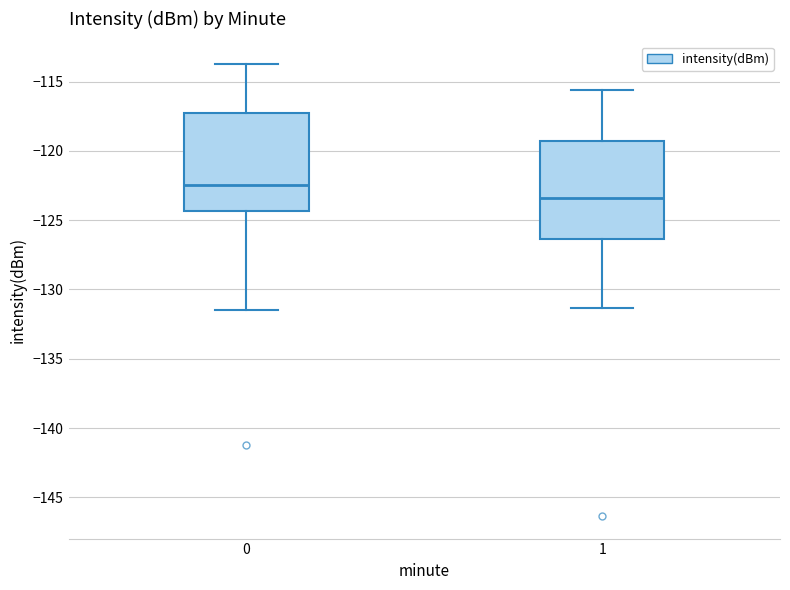

Reading left to right, transcribe this box plot: for each box, give where its median line is, the range the box spans, and where its two whiskers end, as read against the y-axis. The values are not printed on the chart, so give them approximately, as read against the axis.

0: median -122.5, box -124.5 to -117.5, whiskers -131.5 to -113.5
1: median -123.5, box -126.5 to -119.5, whiskers -131.5 to -115.5